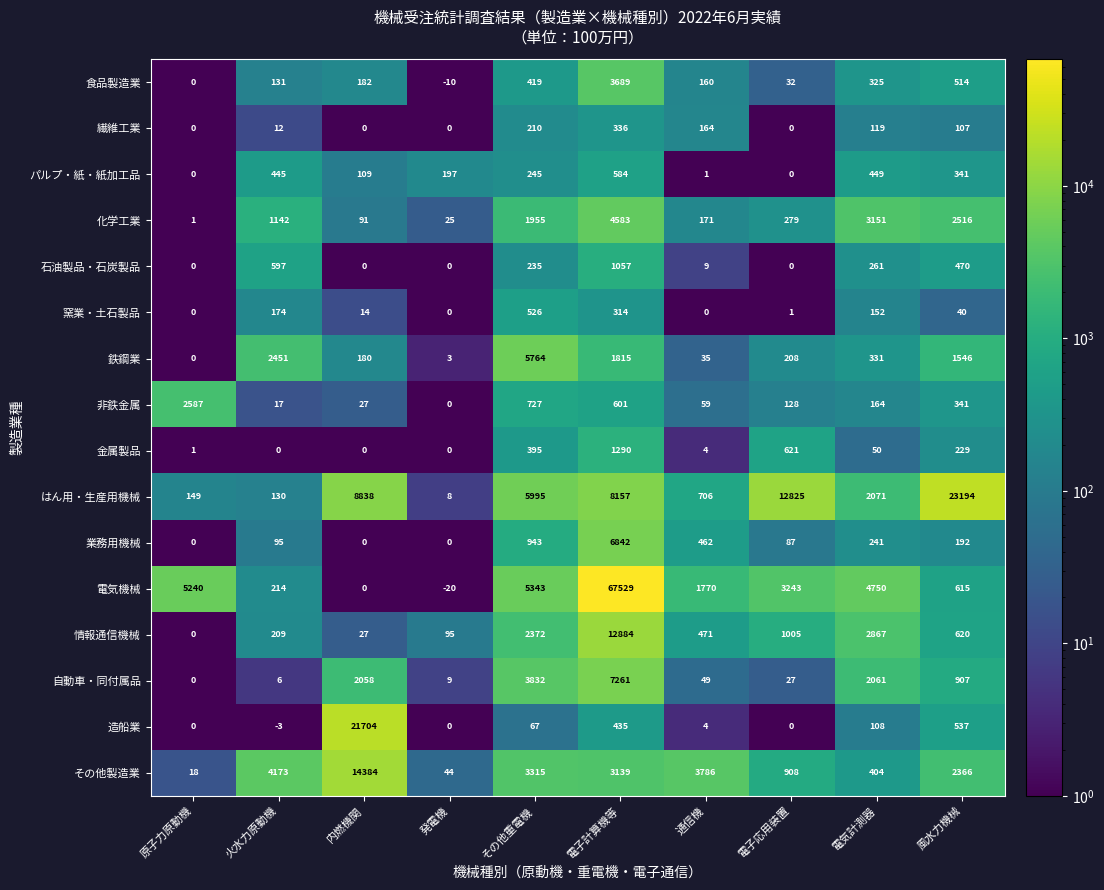

Which series has the largest range (max minus min)?

電気機械